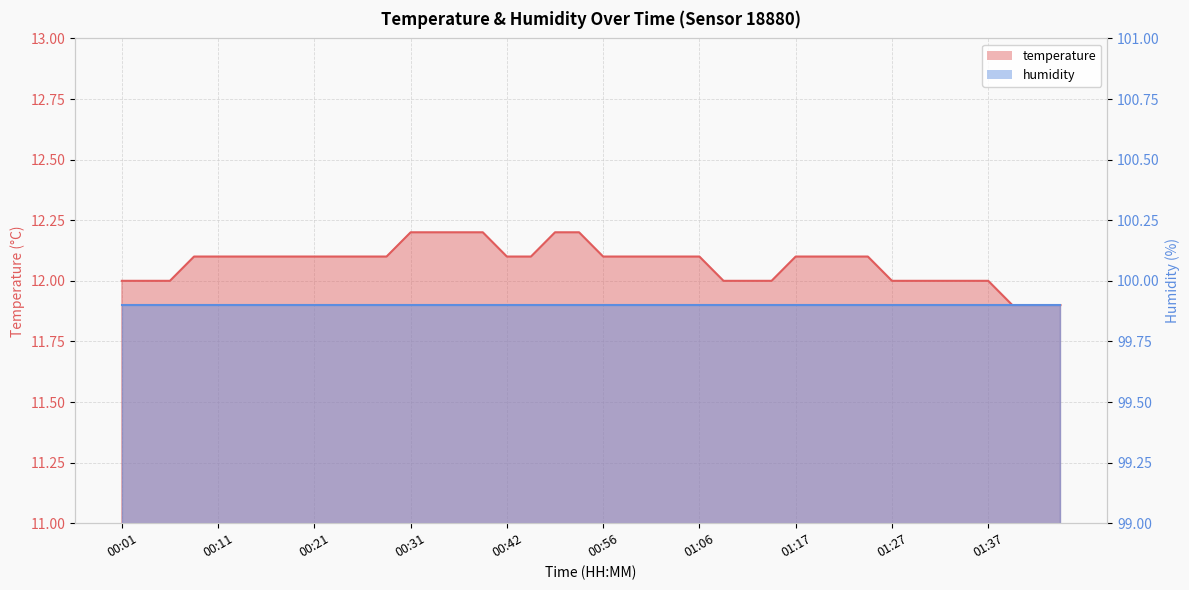

Approximately how many times larger is the value at 01:14 compared to 00:51?

1.0